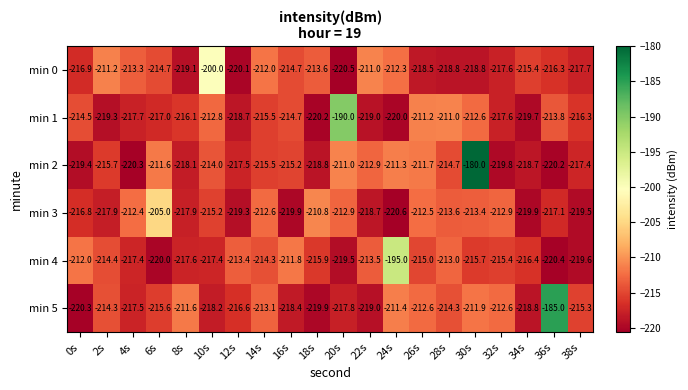

What is the difference between the second highest and second lowest values in the min 0 series?

9.1